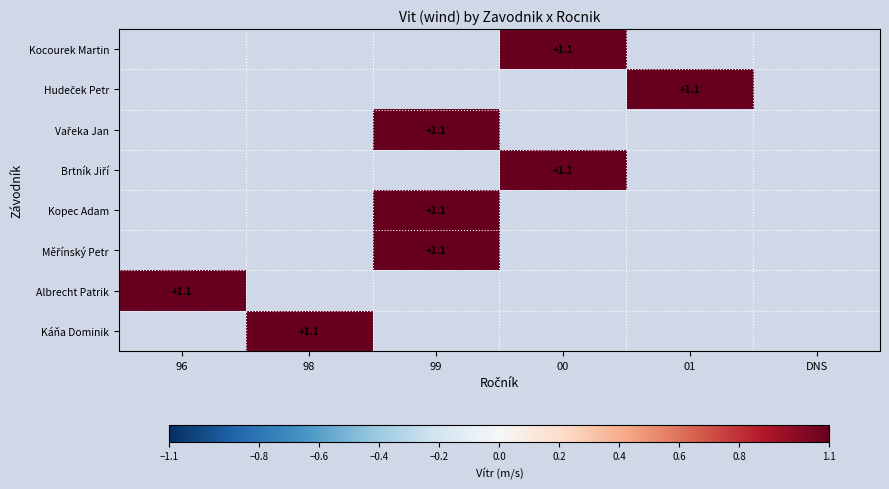

At 99, list the series in order from smallest to largest.

Kocourek Martin, Hudeček Petr, Vařeka Jan, Brtník Jiří, Kopec Adam, Měřínský Petr, Albrecht Patrik, Káňa Dominik